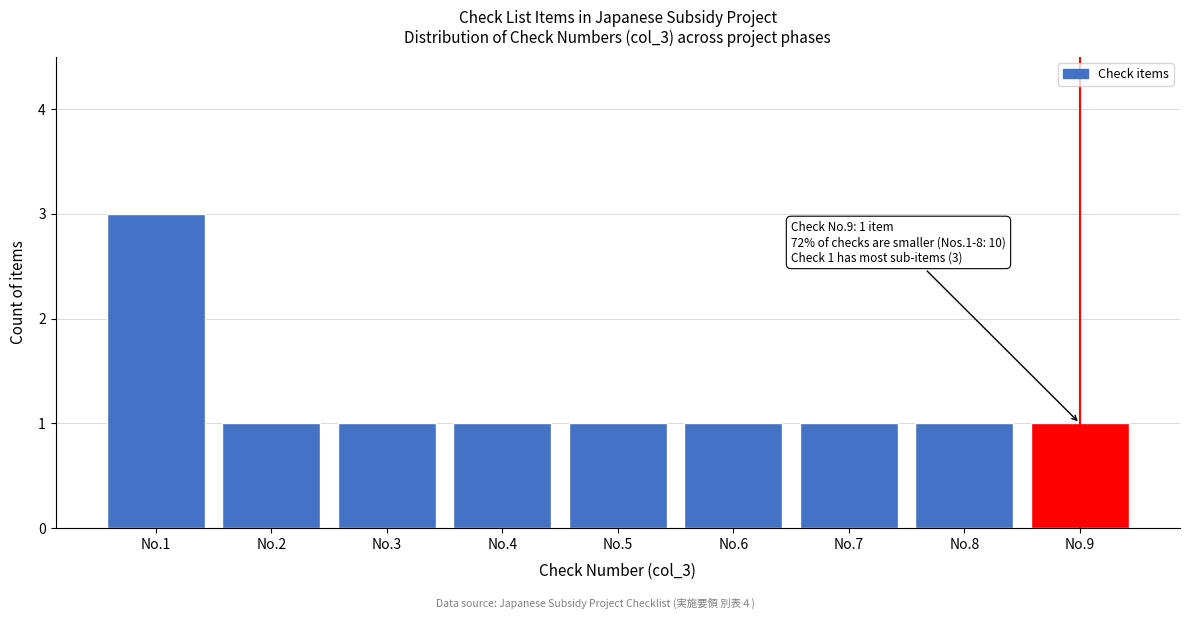

Reading left to right, list all the values displayed in this chart.

3	1	1	1	1	1	1	1	1